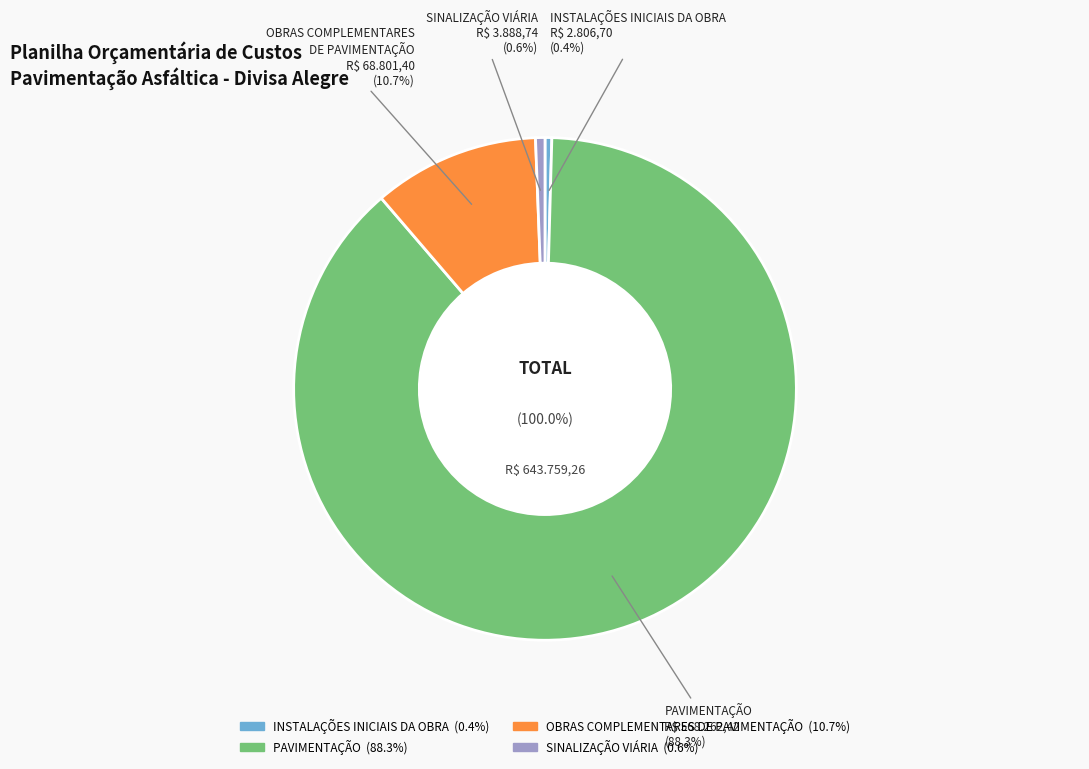

What percentage is the PAVIMENTAÇÃO slice, to the nearest percent?

88%